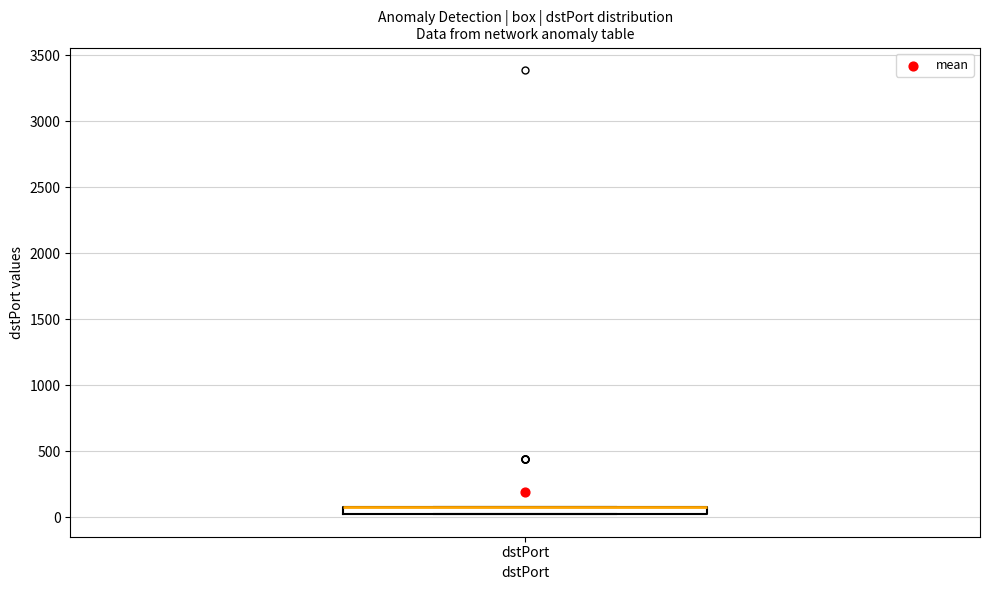

Where is the lower edge of the box for dstPort on the y-axis? The values are not printed on the chart, so give them approximately, as read against the axis.

0